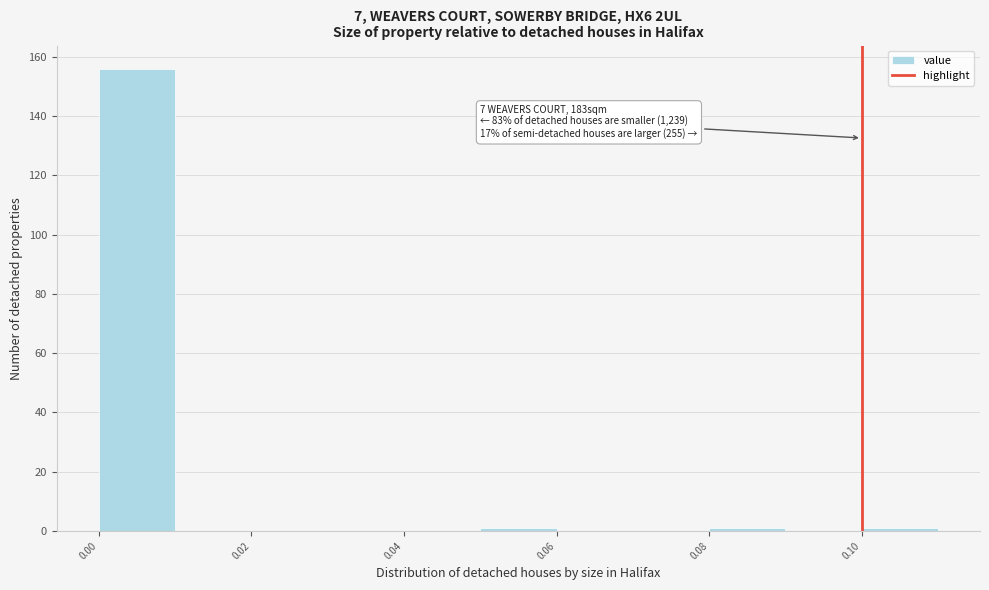

Which range on the x-axis has the tallest bar?

0.00 to 0.01